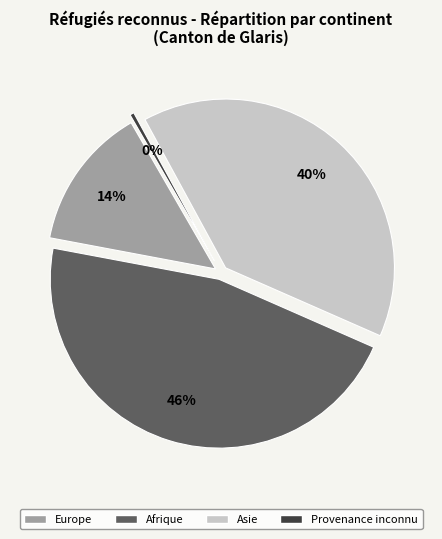

Is Provenance inconnu the majority of the pie?

No